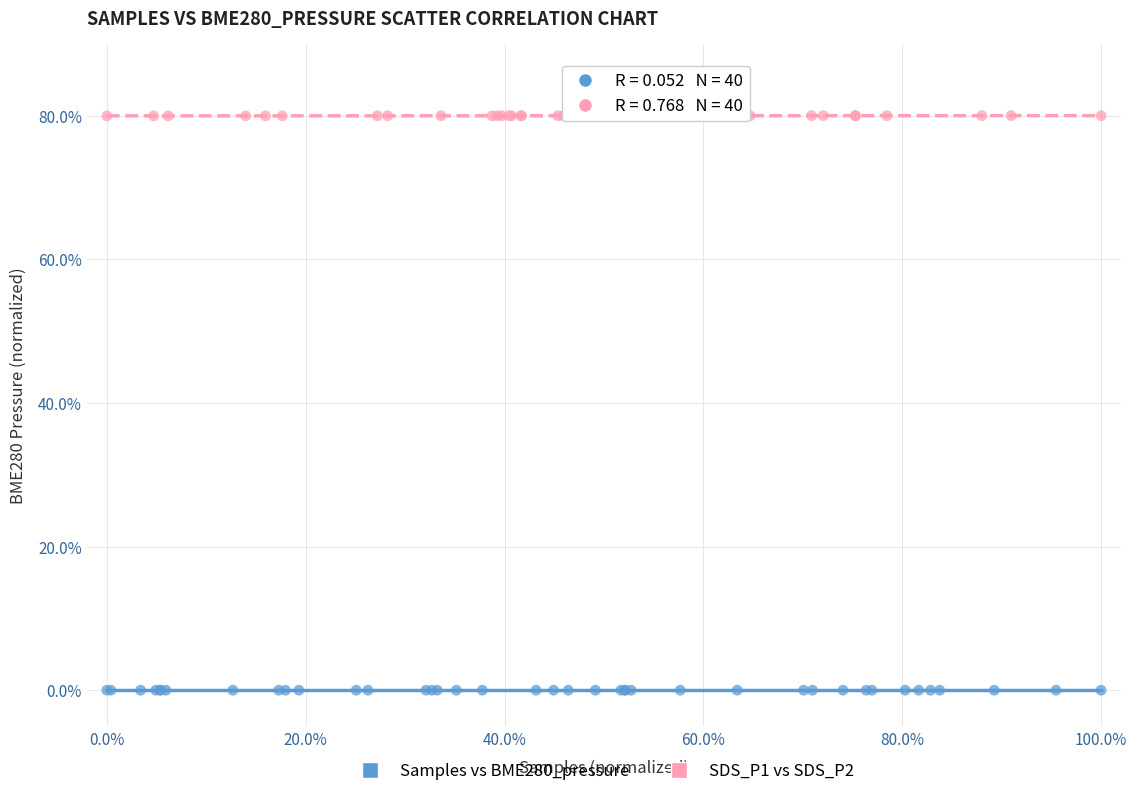

Which series reaches the minimum Y coordinate?

Samples vs BME280_pressure